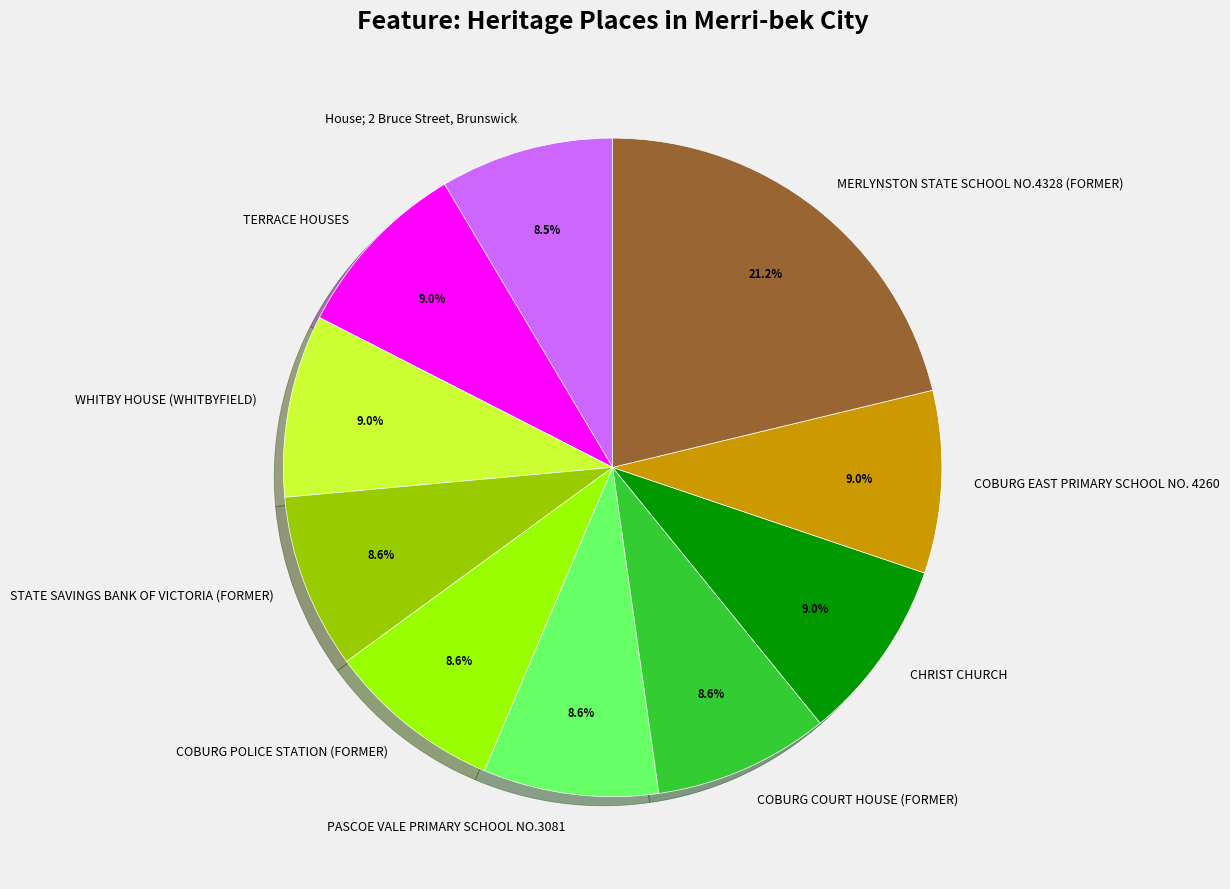

Does COBURG COURT HOUSE (FORMER) represent more than half of the total?

No